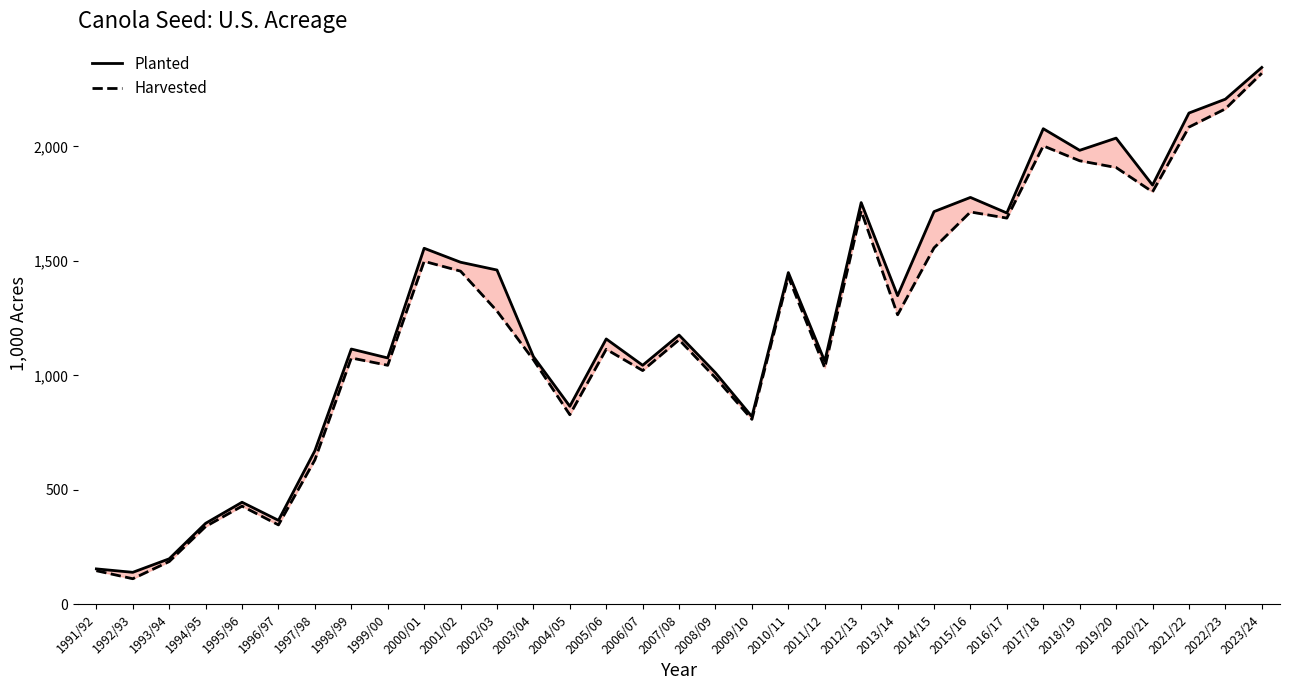

How many interior local valleys does the Harvested series have?

10